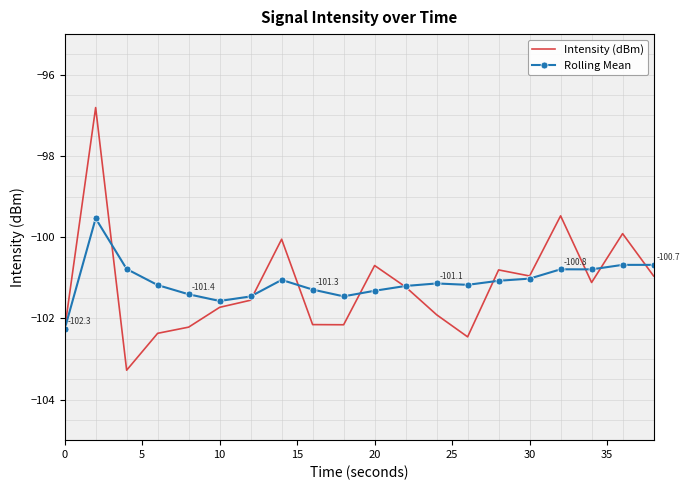

Which series has the largest range (max minus min)?

Intensity (dBm)